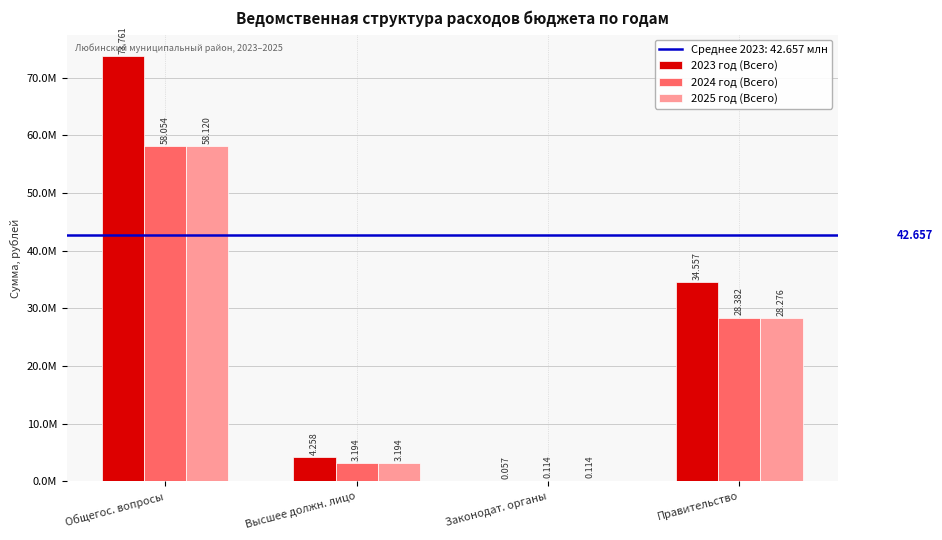

Between Высшее должн. лицо and Законодат. органы, which is larger?

Высшее должн. лицо